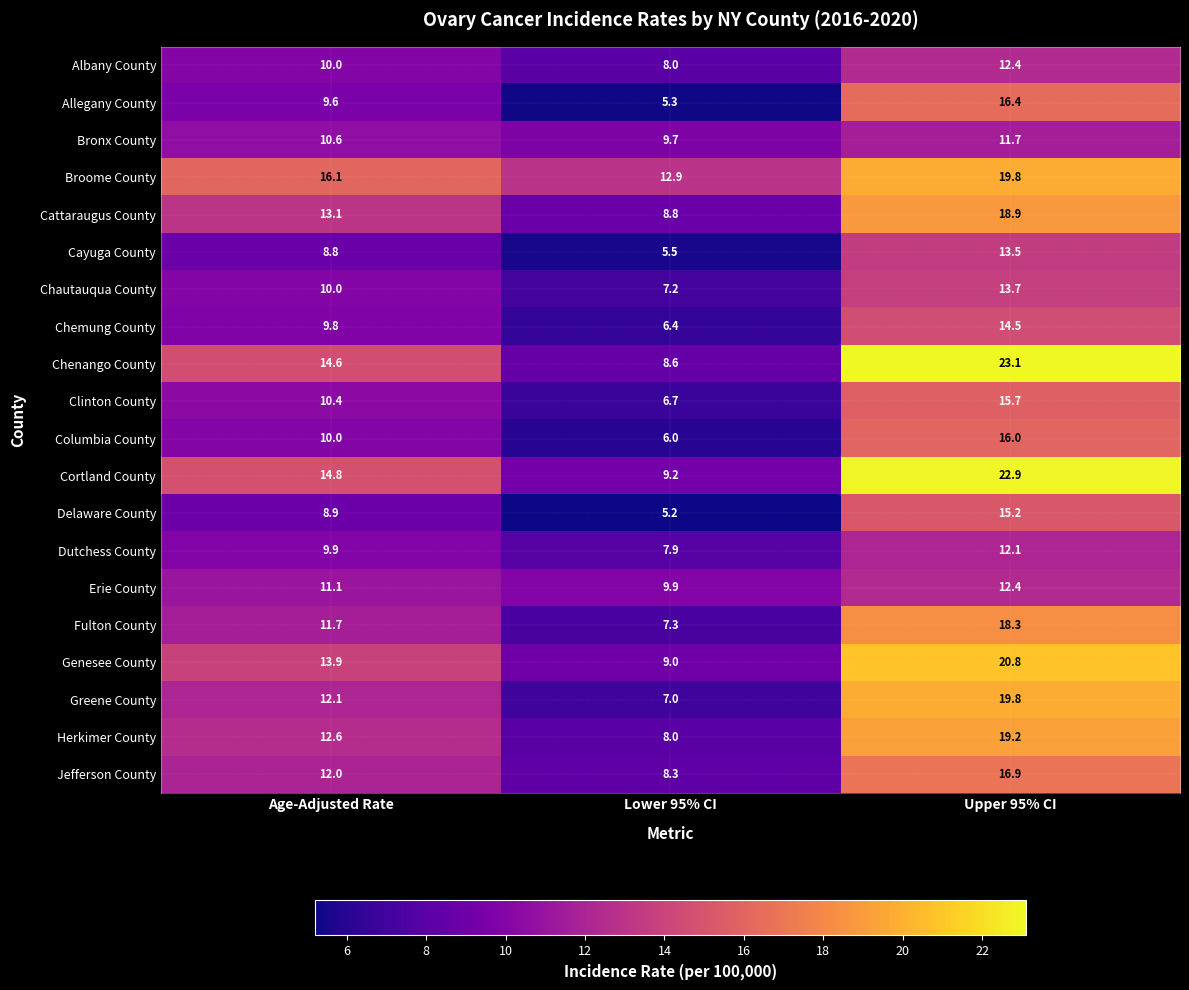

True or false: Albany County has a value of 8.0 at Lower 95% CI.

True